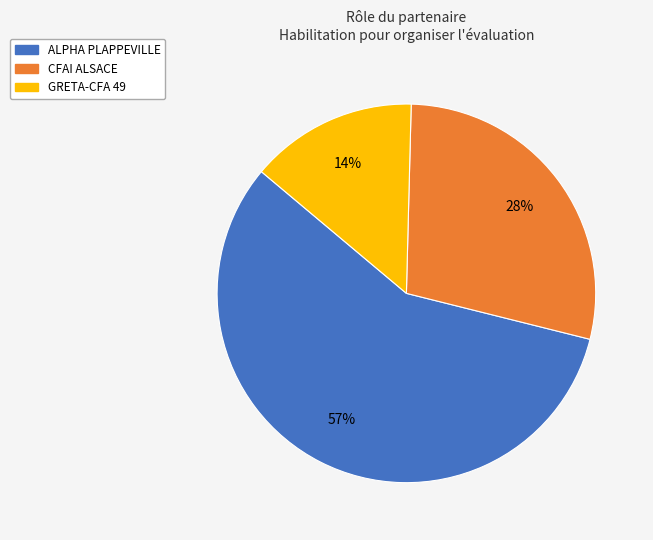

How many slices are in this pie chart?

3